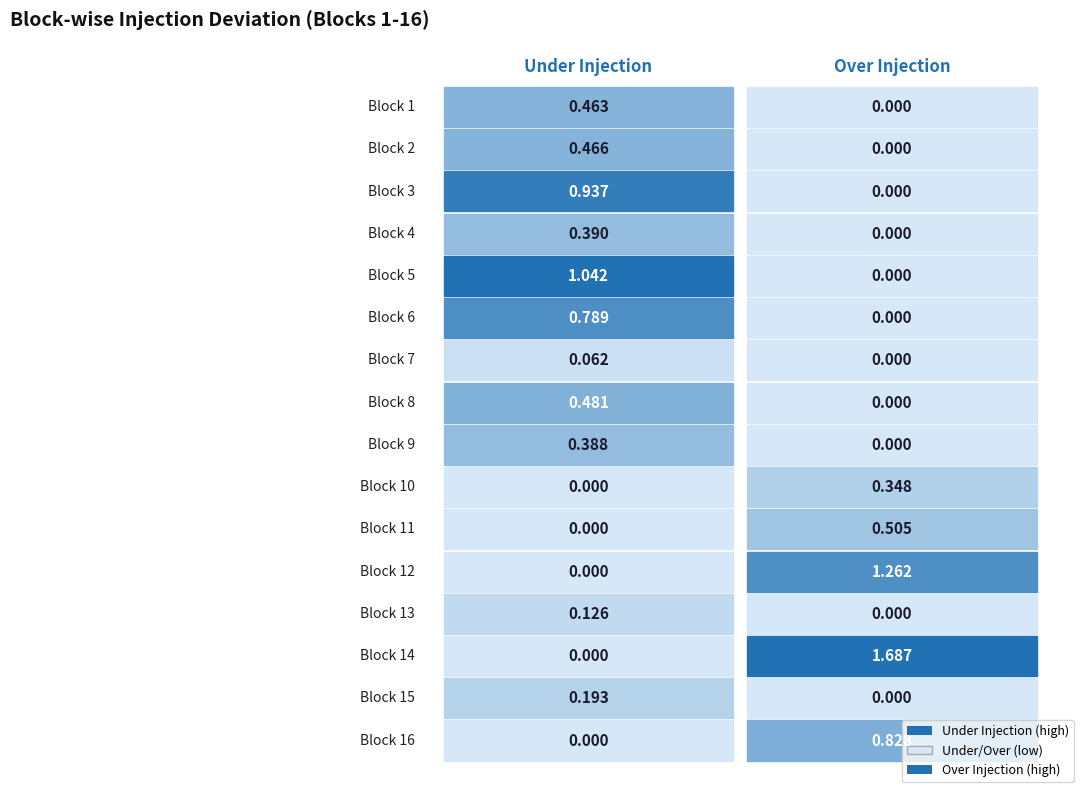

How many values in Block 1-16 (Over Injection) are above zero?

5